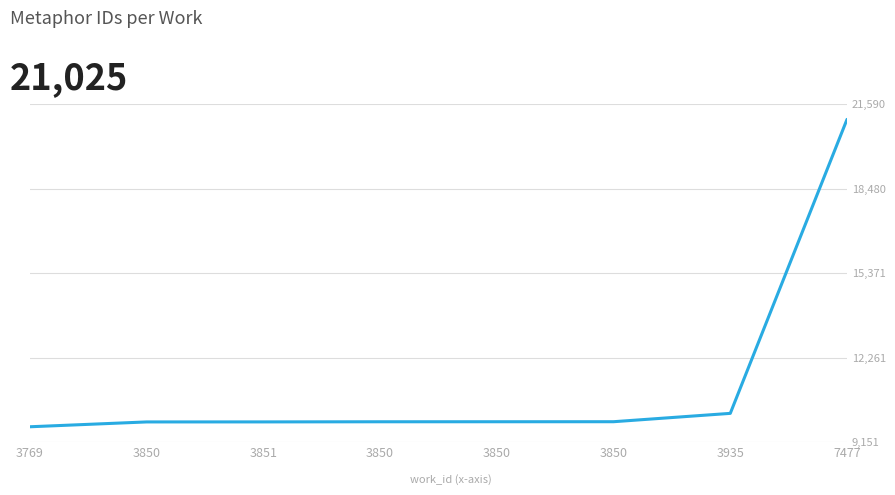

Is this an area chart (filled region under the line)?

No